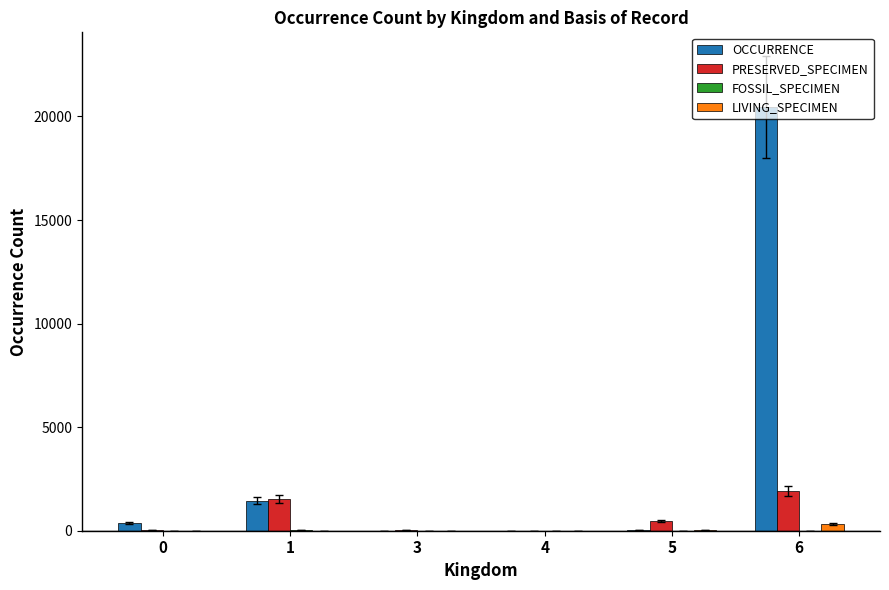

What is the total value across all series at 5?

521